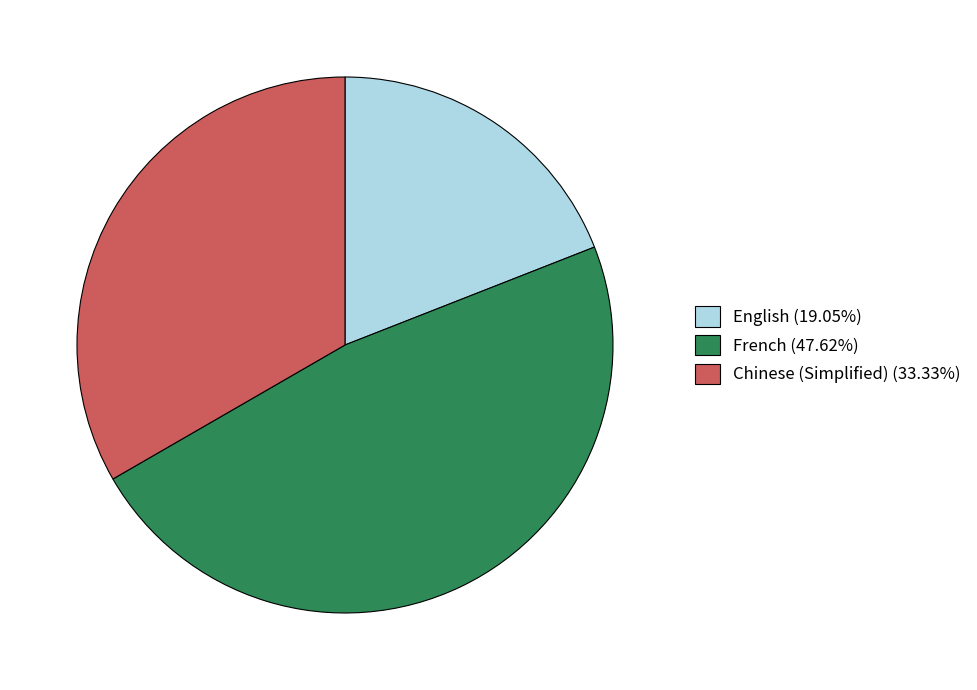

Approximately how many times larger is the value at English (19.05%) compared to French (47.62%)?

0.4